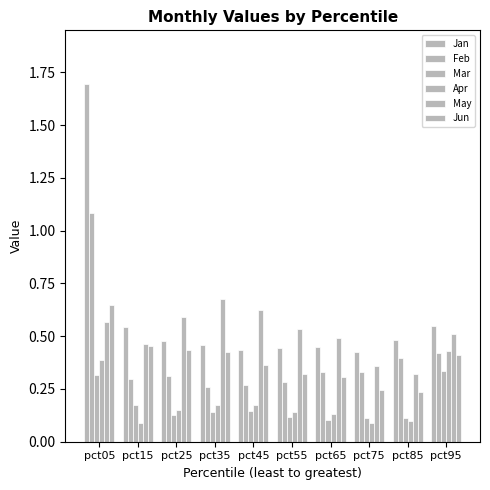

What is the greatest value displayed?

1.7